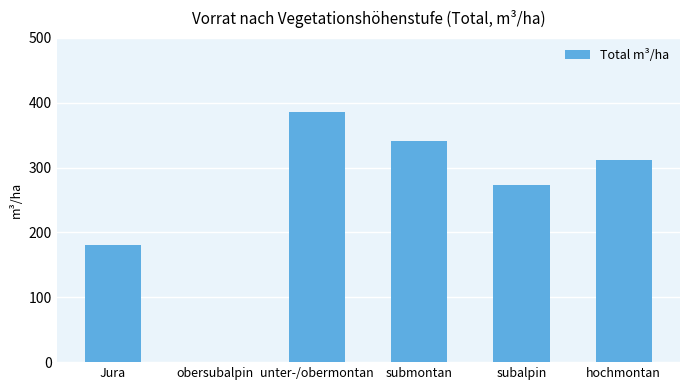

Which label corresponds to the largest value in the chart?

unter-/obermontan